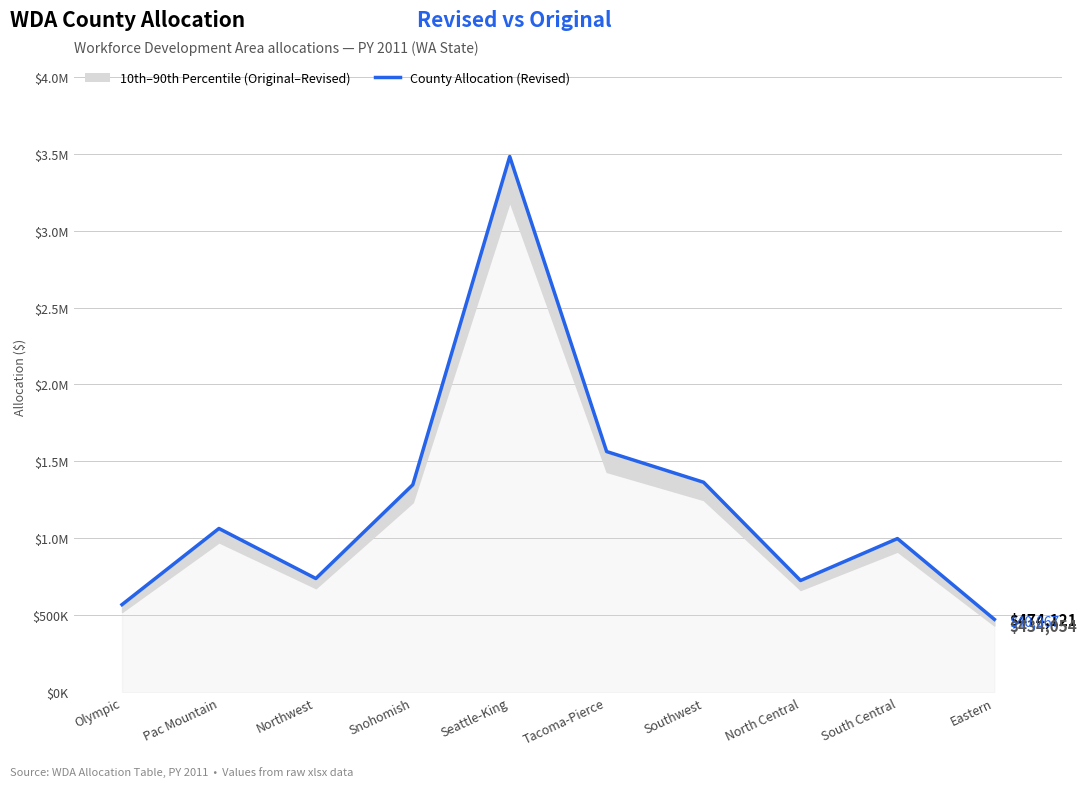

What is the label of the 8th point from the left?

North Central